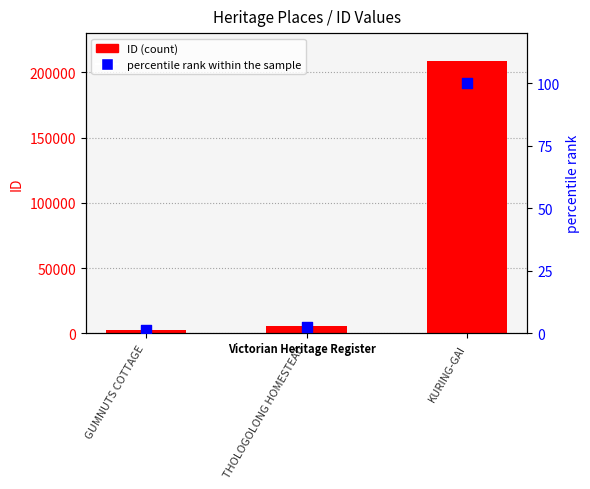

What are all the series names shown in the legend?

ID (count), percentile rank within the sample